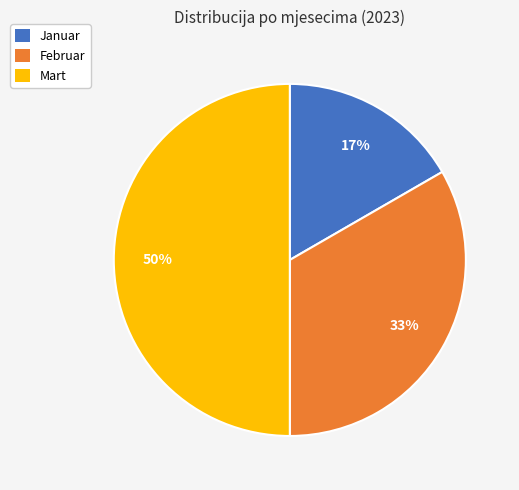

Is the sum of Mart and Februar greater than half?

Yes